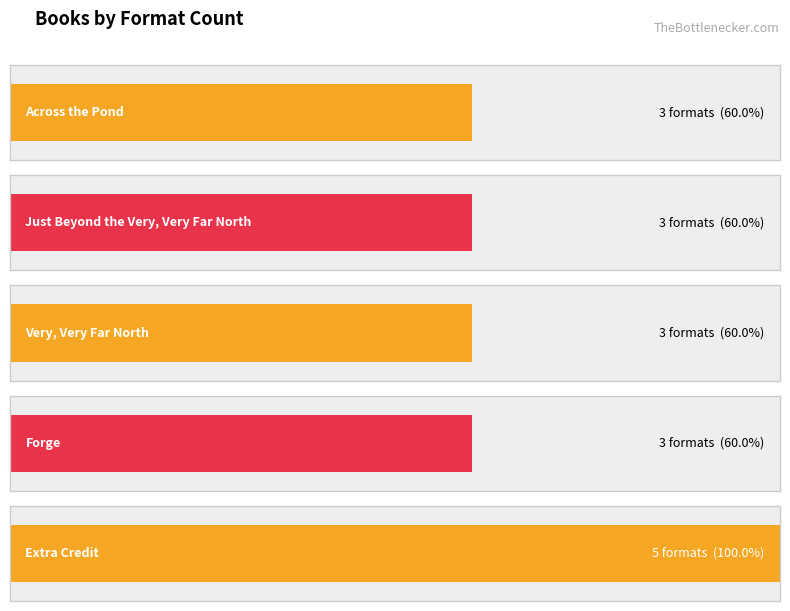

What is the difference between the values at Forge and Extra Credit?

2